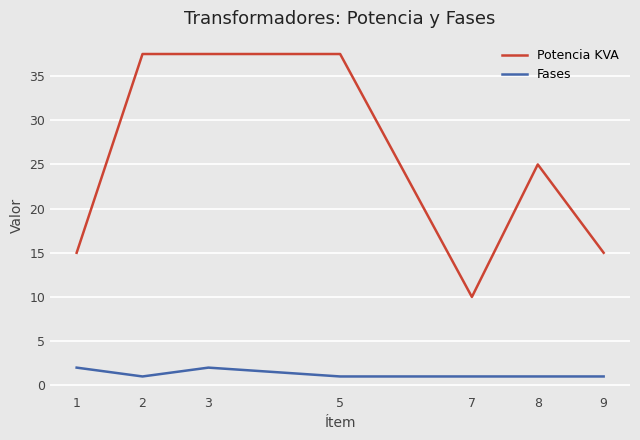

Rank the series by their maximum value, from lowest to highest.

Fases, Potencia KVA